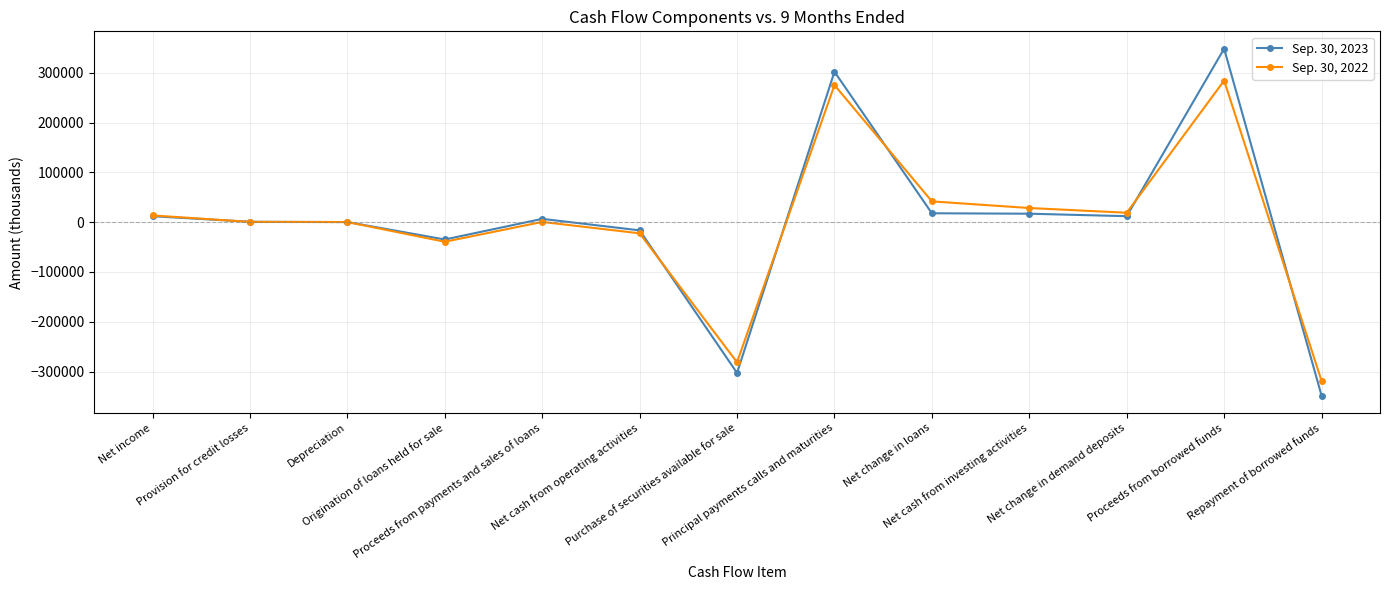

What are all the series names shown in the legend?

Sep. 30, 2023, Sep. 30, 2022